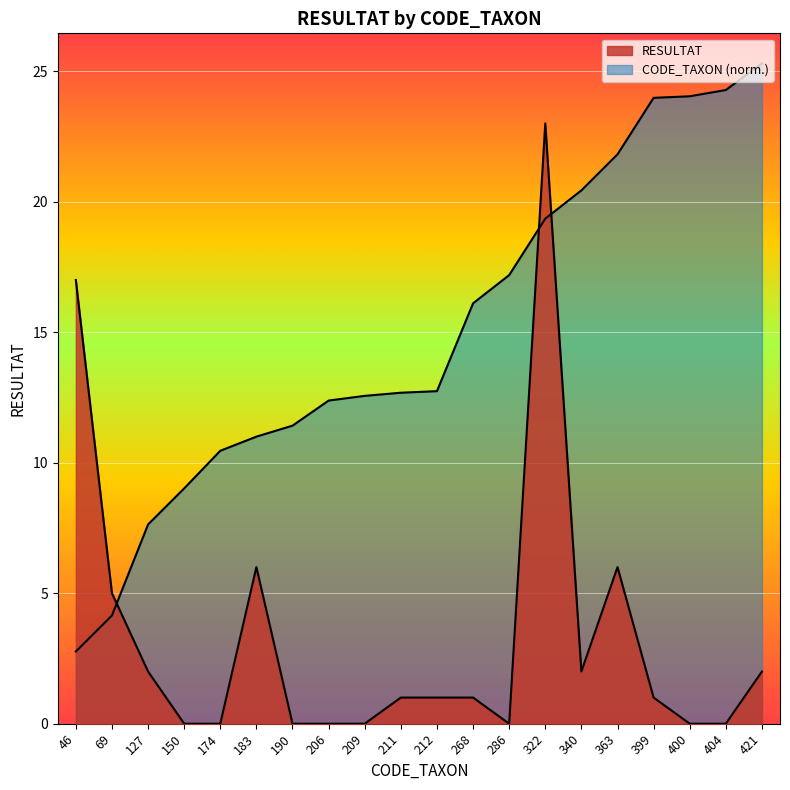

What is the value of the CODE_TAXON point at the 8th from the left?

12.4